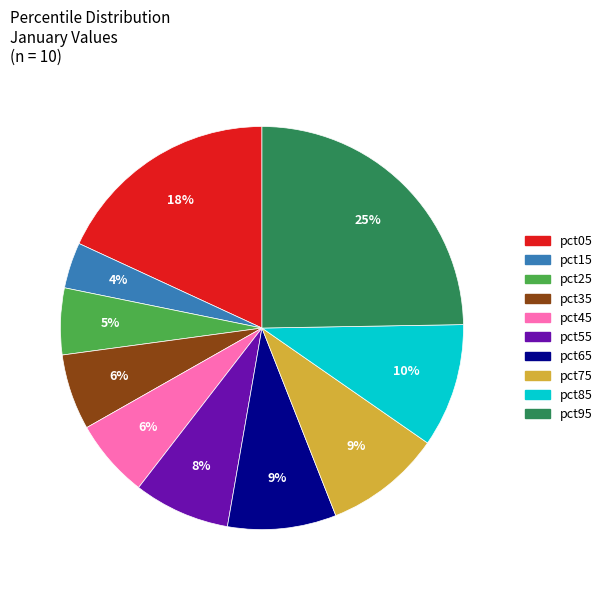

How many slices are in this pie chart?

10